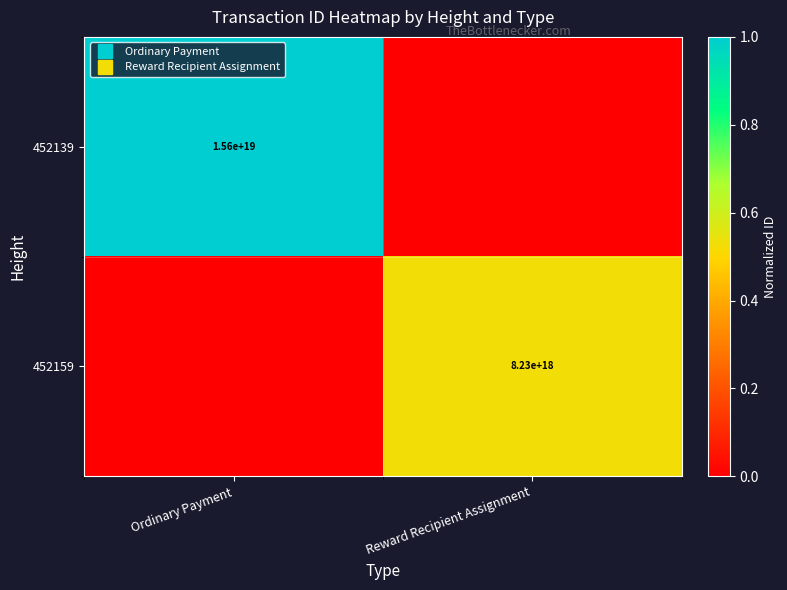

What is the difference between the highest and lowest values at Ordinary Payment?

1.0